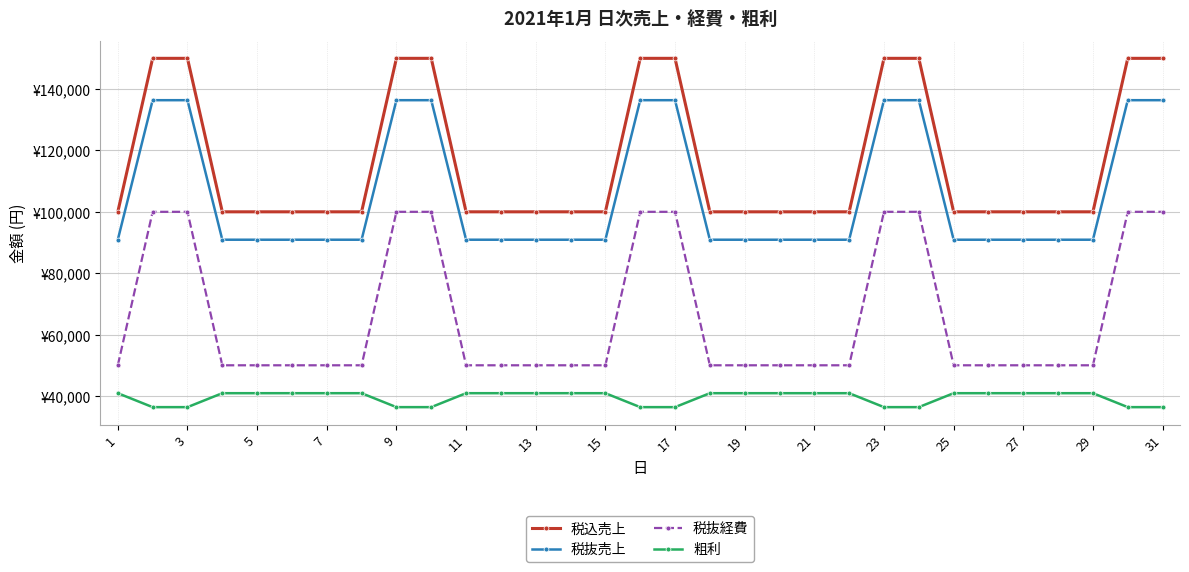

Does the chart have visible grid lines?

Yes